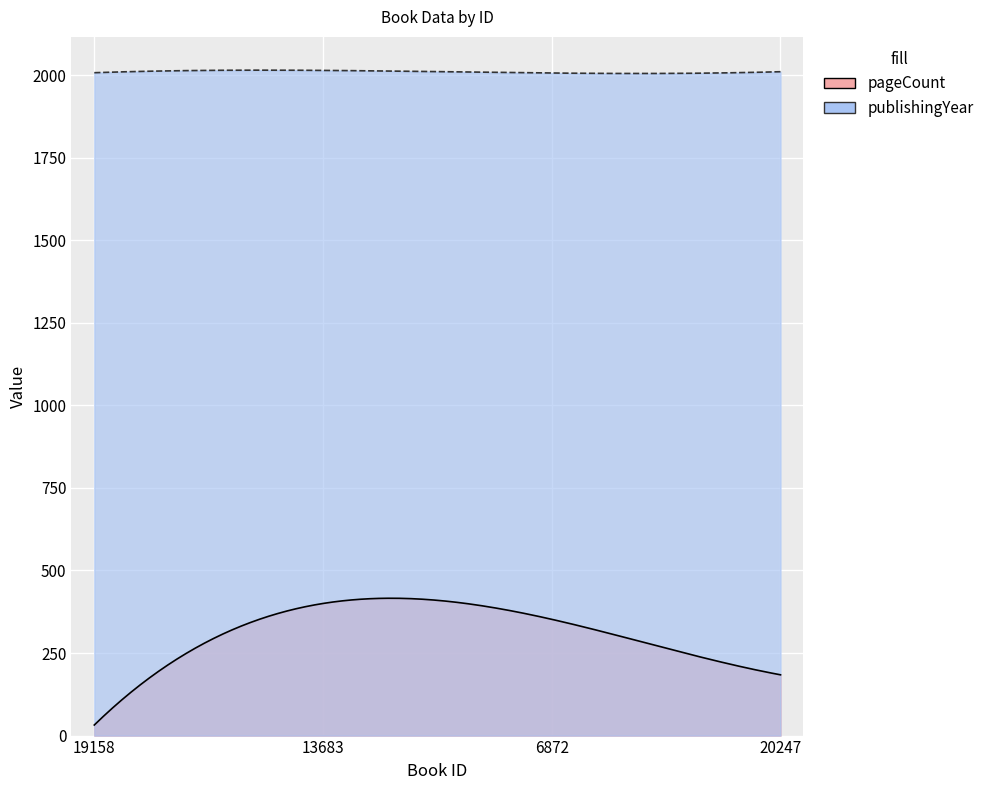

At which label does pageCount first exceed 352?

13683